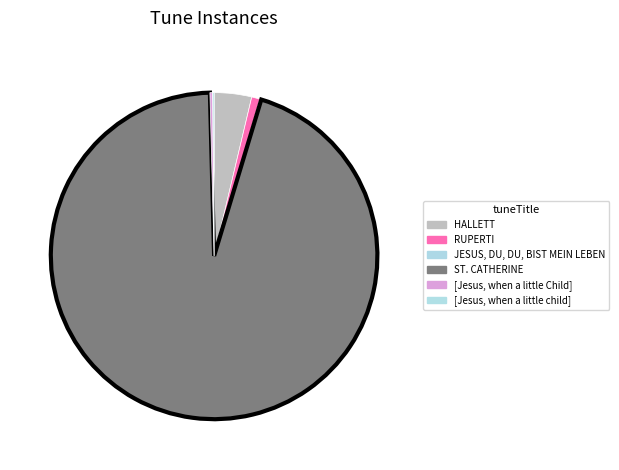

Which category has the smallest portion of the pie?

JESUS, DU, DU, BIST MEIN LEBEN